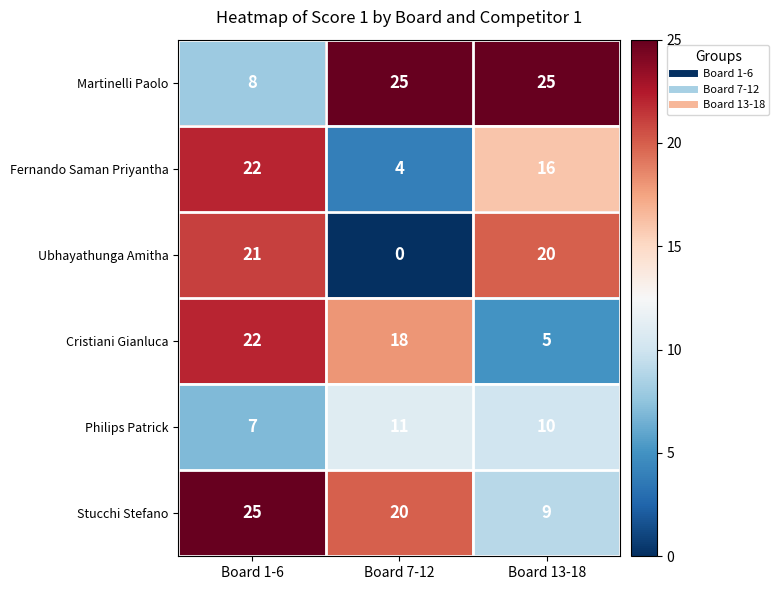

Reading left to right, what are all the values shown in this chart?

Martinelli Paolo: 8	25	25
Fernando Saman Priyantha: 22	4	16
Ubhayathunga Amitha: 21	0	20
Cristiani Gianluca: 22	18	5
Philips Patrick: 7	11	10
Stucchi Stefano: 25	20	9